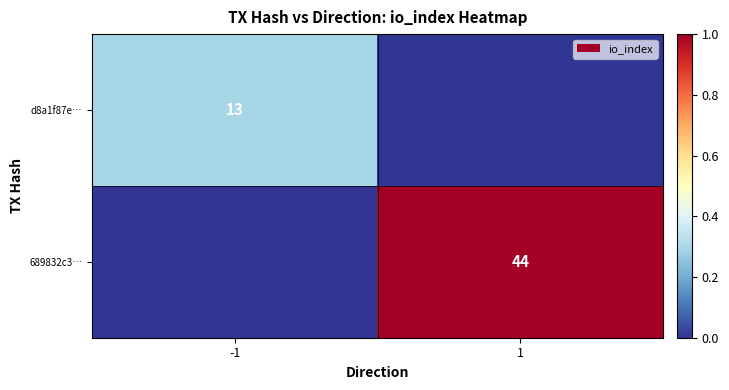

The d8a1f87e… series shows 7 at -1. True or false?

False